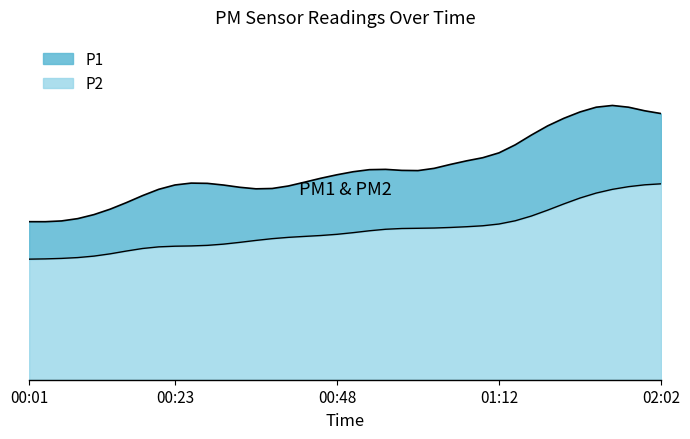

What value does the P2 series have at 00:53?

7.5